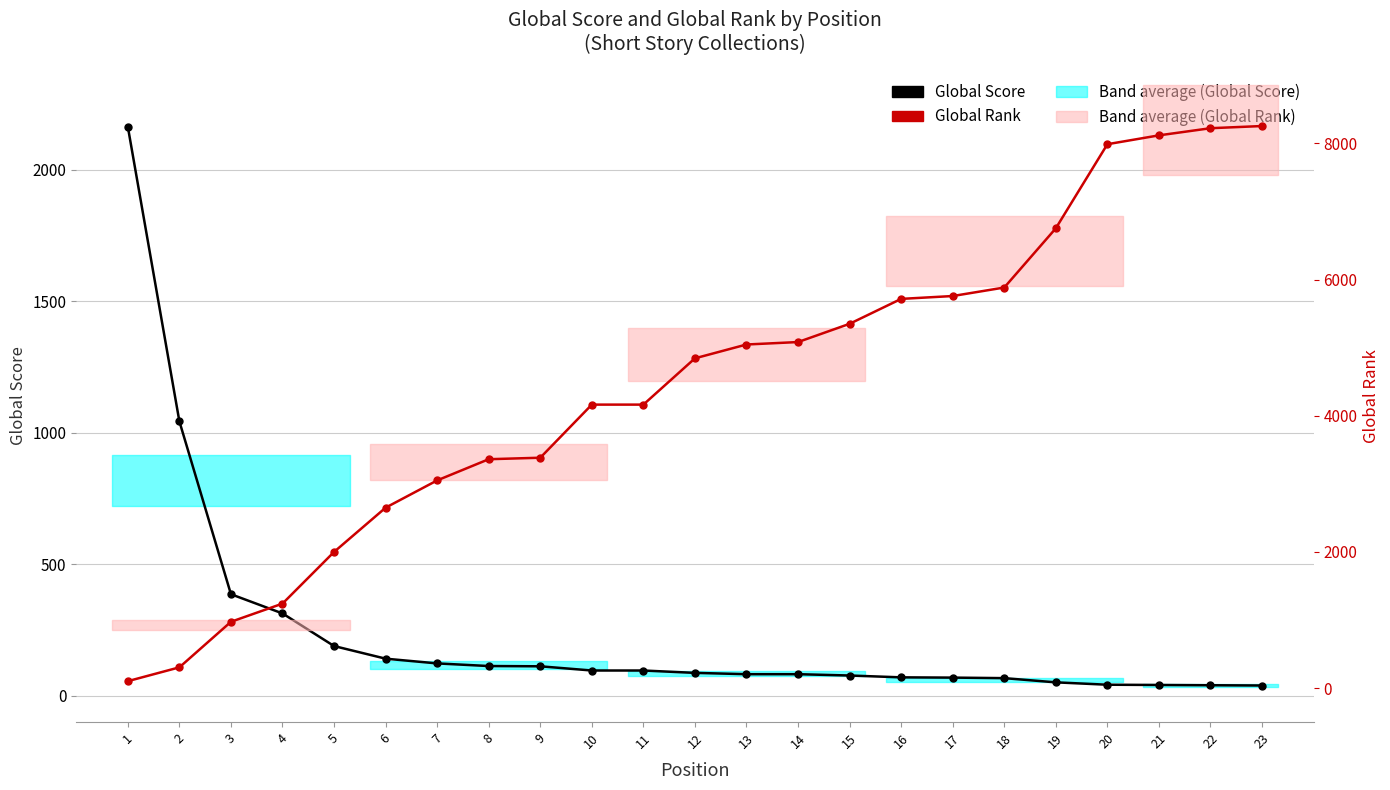

What is the value of the Global Rank point at the 4th from the left?

1240